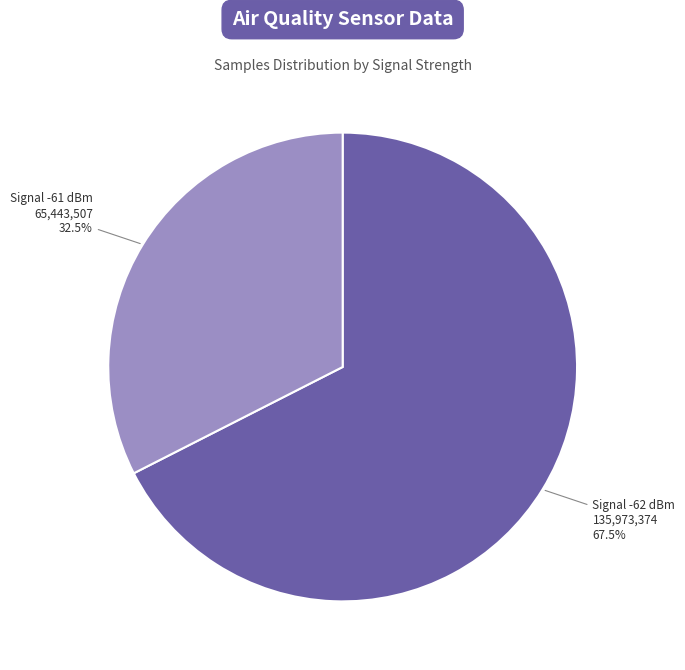

Count the number of slices in the pie.

2